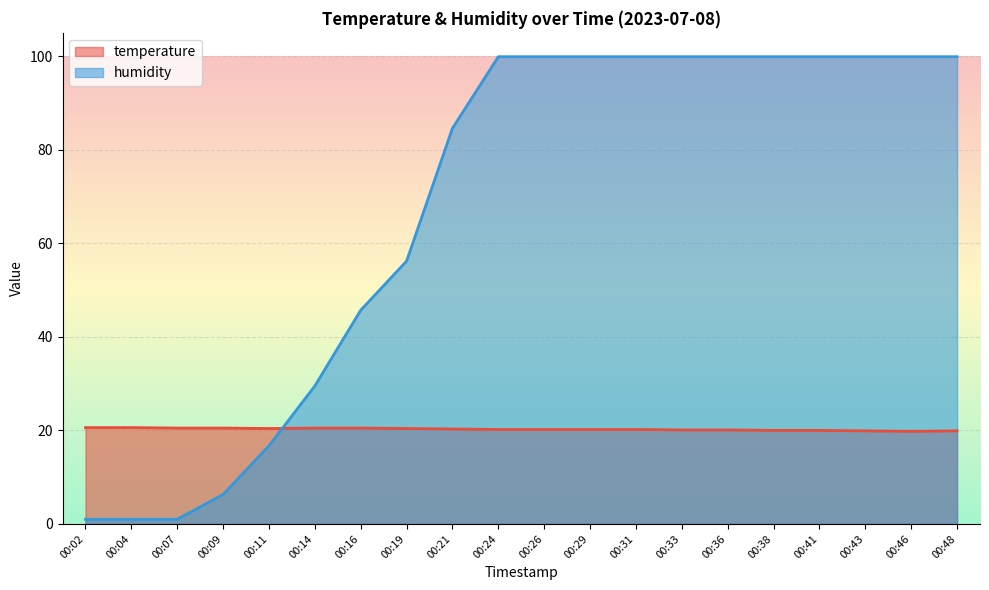

At which category is the sum across all series the highest?

00:24